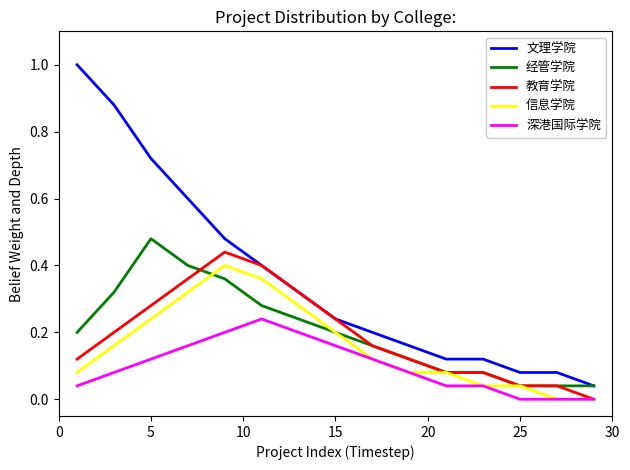

List the series in order of their peak value, highest first.

文理学院, 经管学院, 教育学院, 信息学院, 深港国际学院